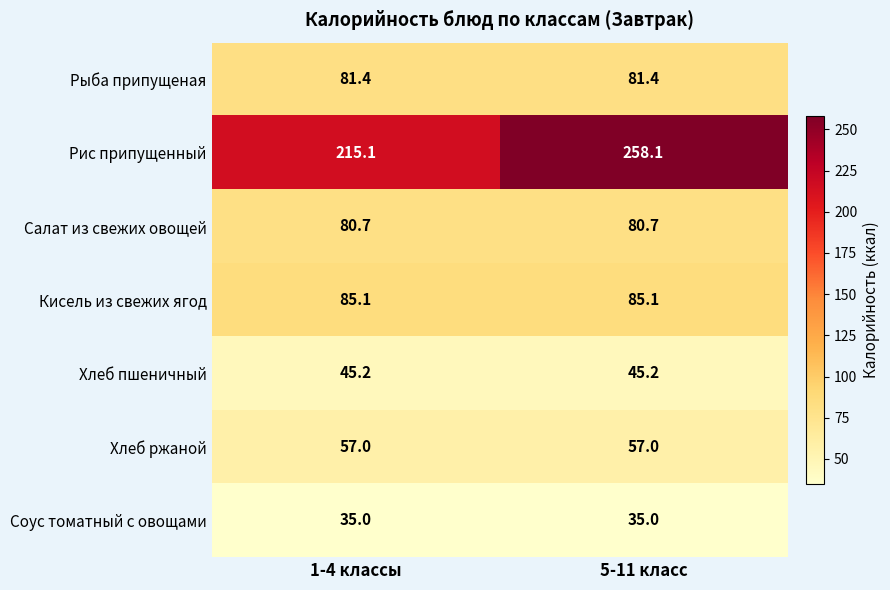

At how many categories does at least one series exceed 124?

2